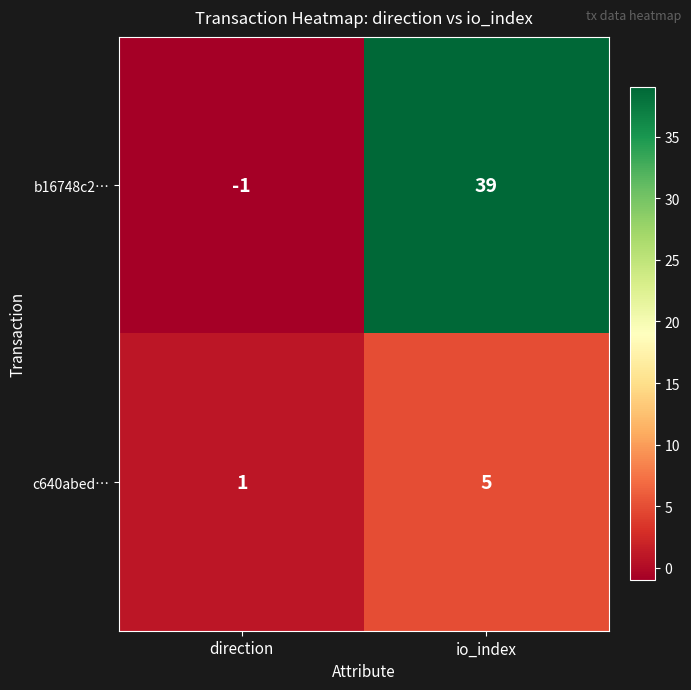

What is the greatest value displayed?

39